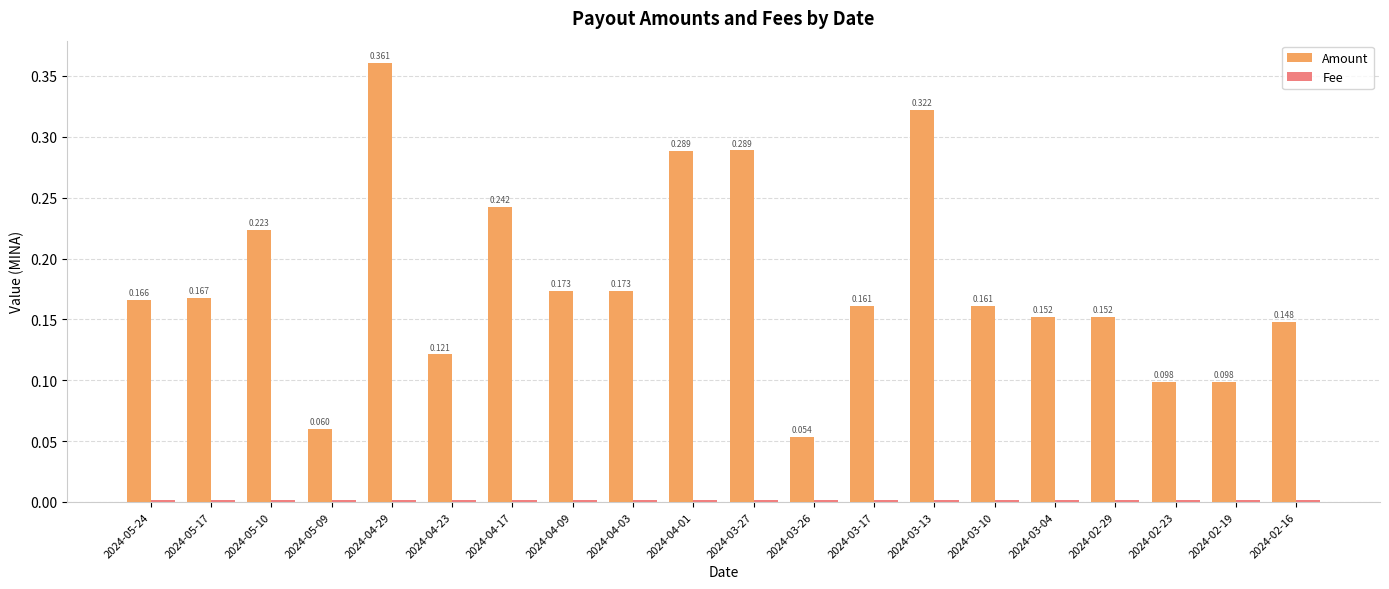

What is the label of the 13th bar from the left?

2024-03-17